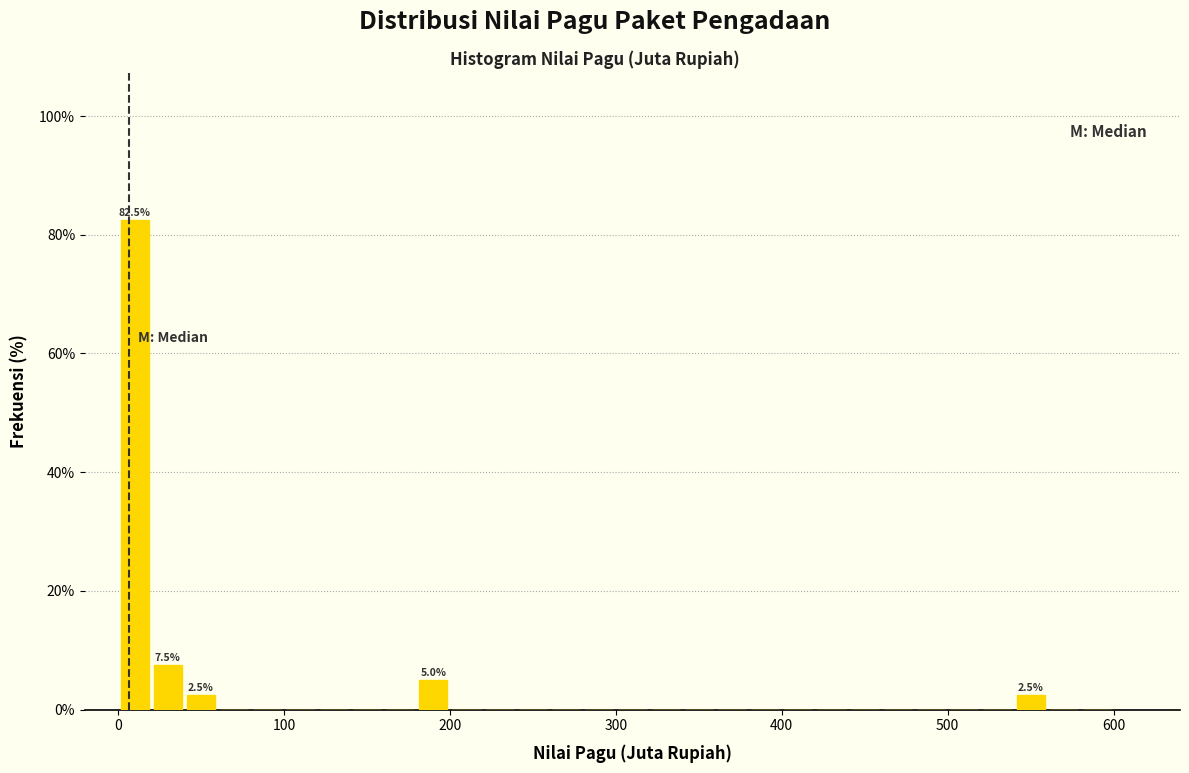

Around what value on the x-axis is the tallest bar? Give the approximate position of its centre, as read against the axis.

10